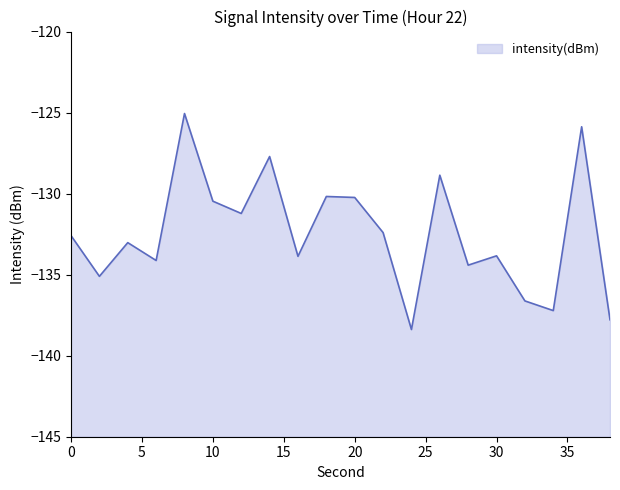

True or false: the data shows -46.7 at 14.

False